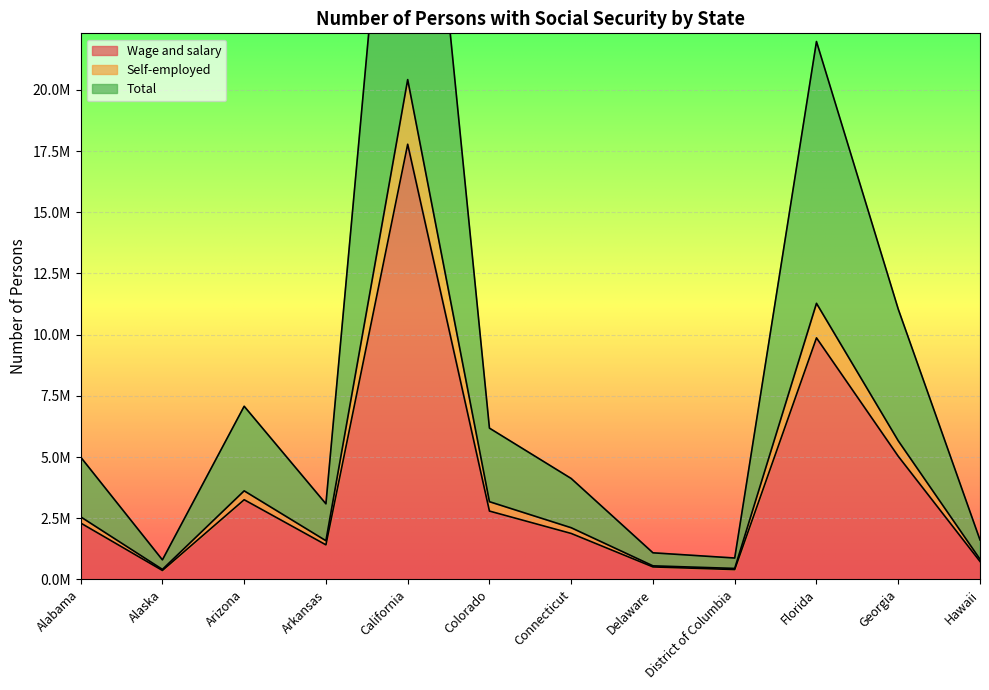

Which label corresponds to the largest value in the chart?

California